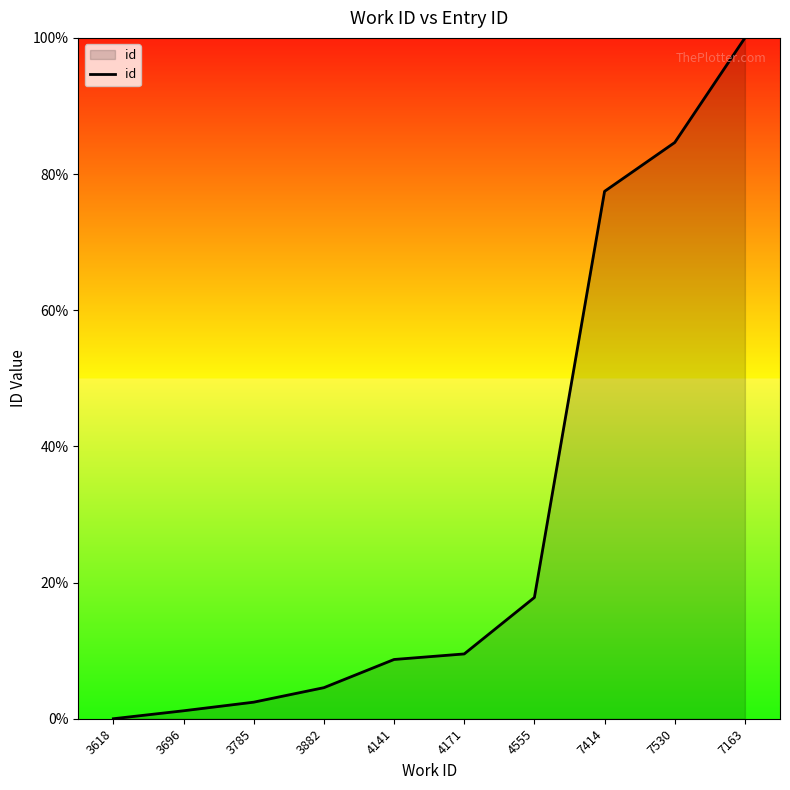

What is the sum of the values at 4555 and 3696?

19.0